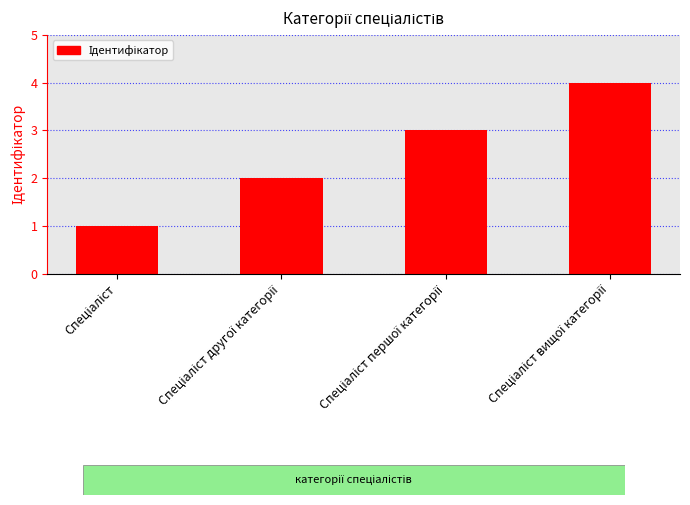

Are the bars horizontal?

No